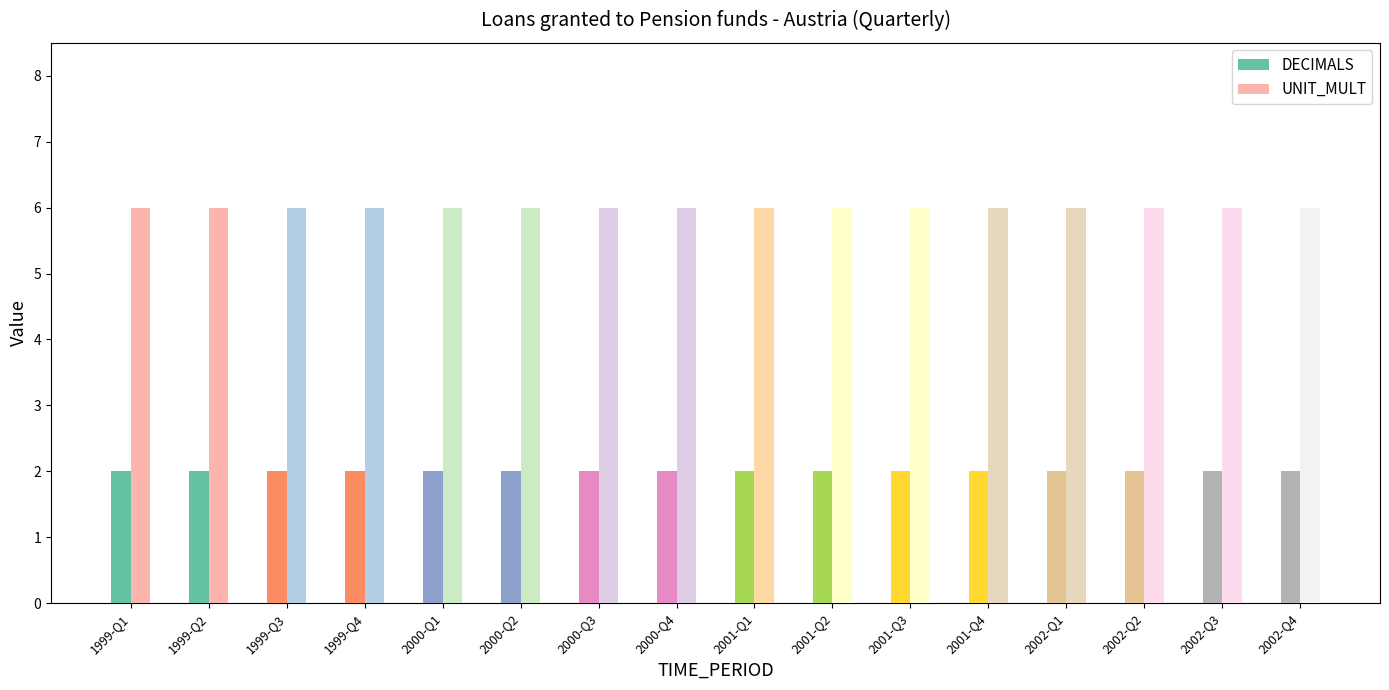

Is it true that UNIT_MULT equals 10 at 1999-Q1?

False